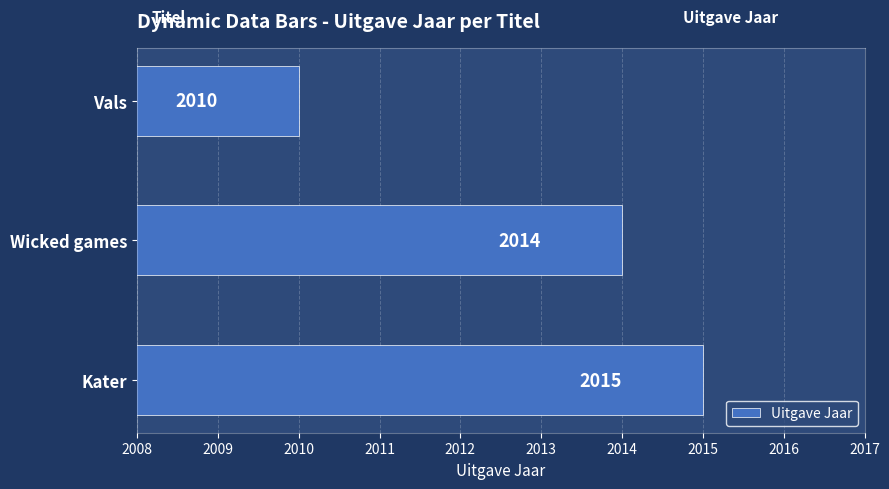

What is the change in value from Wicked games to Vals?

-4